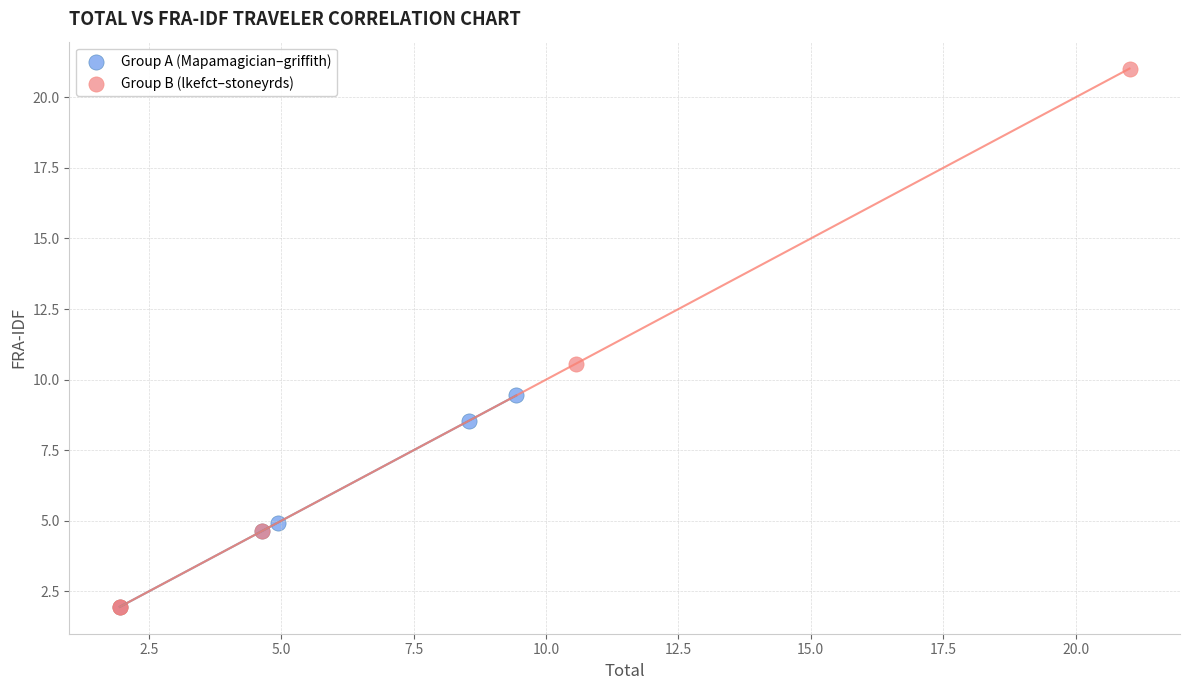

Which series has the widest spread of Y values?

Group B (lkefct–stoneyrds)